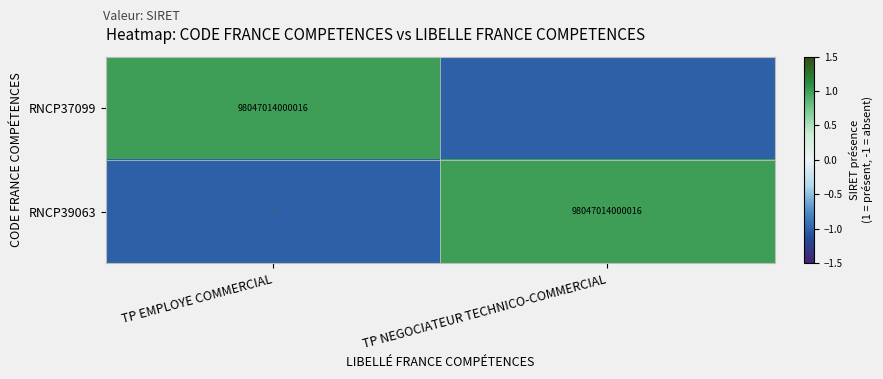

Is it true that RNCP39063 equals 98047014000016 at TP NEGOCIATEUR TECHNICO-COMMERCIAL?

True